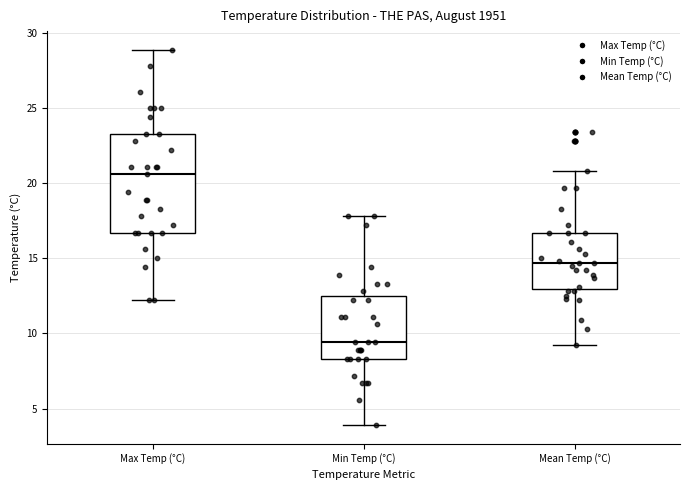

Reading left to right, transcribe this box plot: for each box, give where its median line is, the range the box spans, and where its two whiskers end, as read against the y-axis. The values are not printed on the chart, so give them approximately, as read against the axis.

Max Temp (°C): median 20.5, box 16.5 to 23.5, whiskers 12.0 to 29.0
Min Temp (°C): median 9.5, box 8.5 to 12.5, whiskers 4.0 to 18.0
Mean Temp (°C): median 14.5, box 13.0 to 16.5, whiskers 9.0 to 21.0